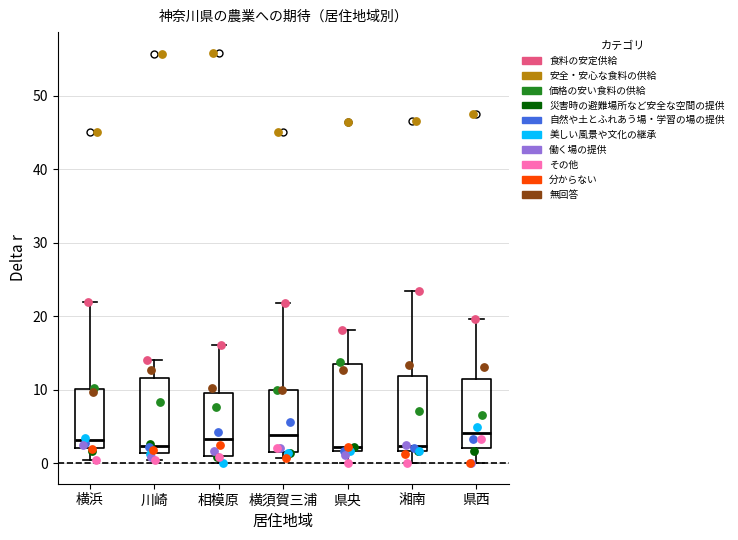

Which box is the tallest, from its lower edge to its upper edge?

県央